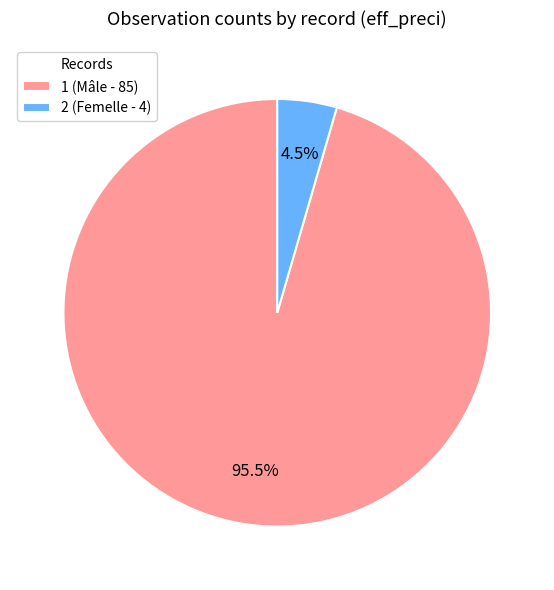

Which slice represents more than half of the pie?

1 (Mâle - 85)